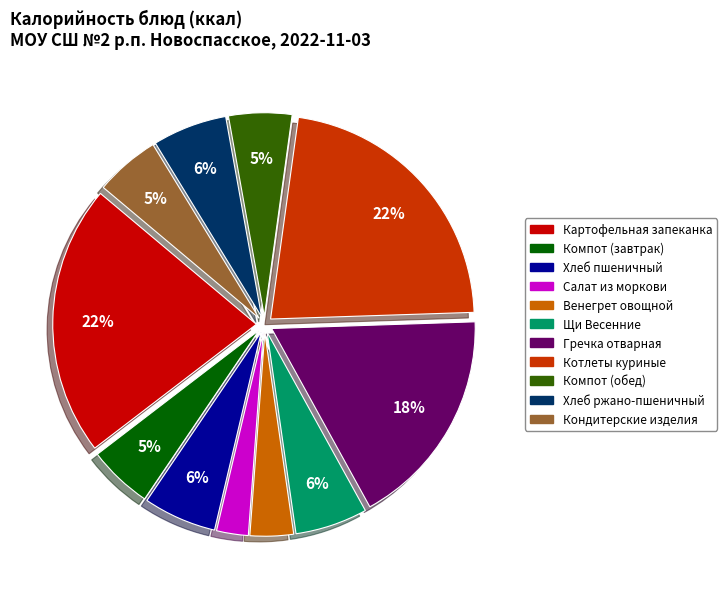

To the nearest percent, what is the average slice percentage?

9%